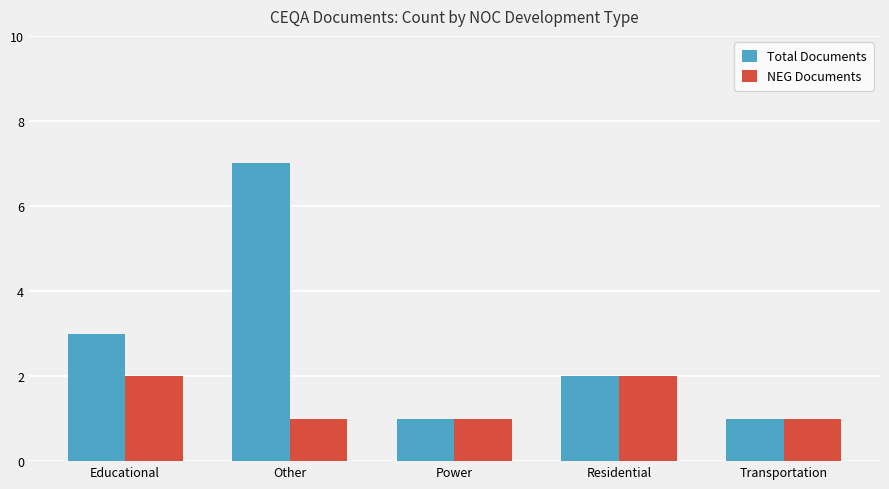

Which series has the largest total across all categories?

Total Documents